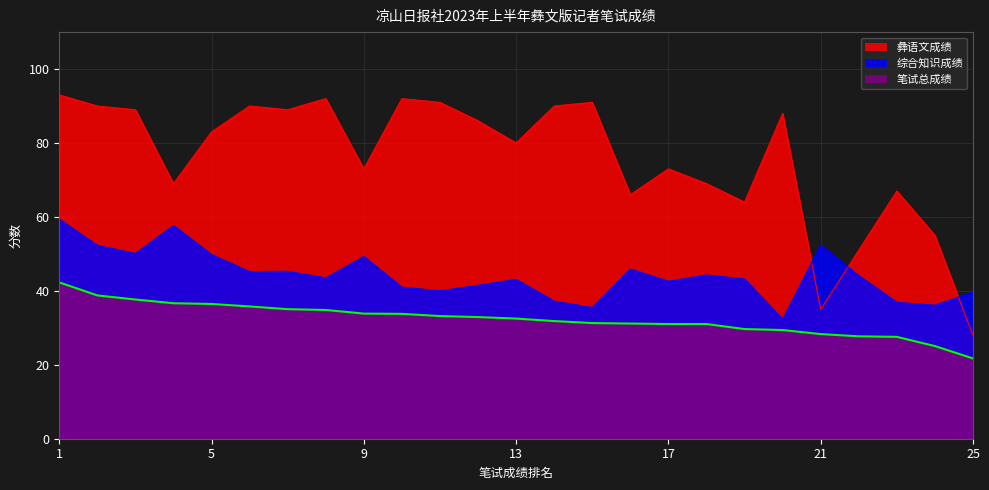

Which category has the highest value in the 综合知识成绩 series?

1